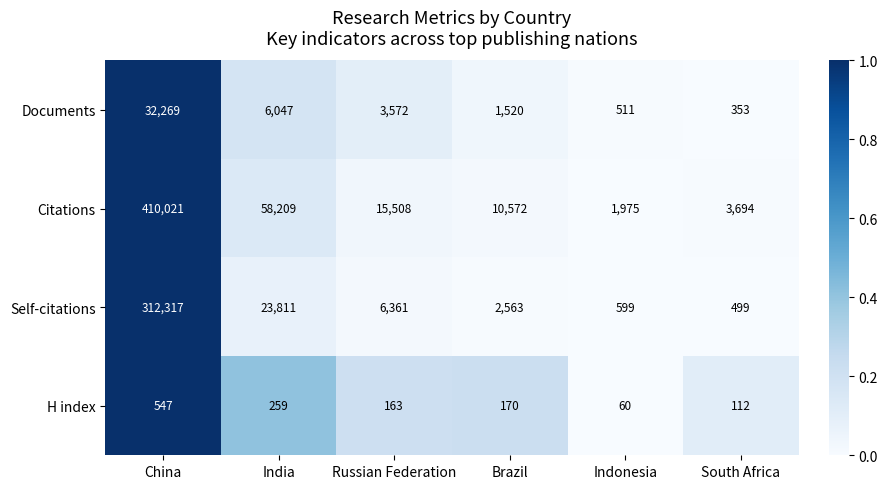

The Citations series shows 10572 at Brazil. True or false?

True